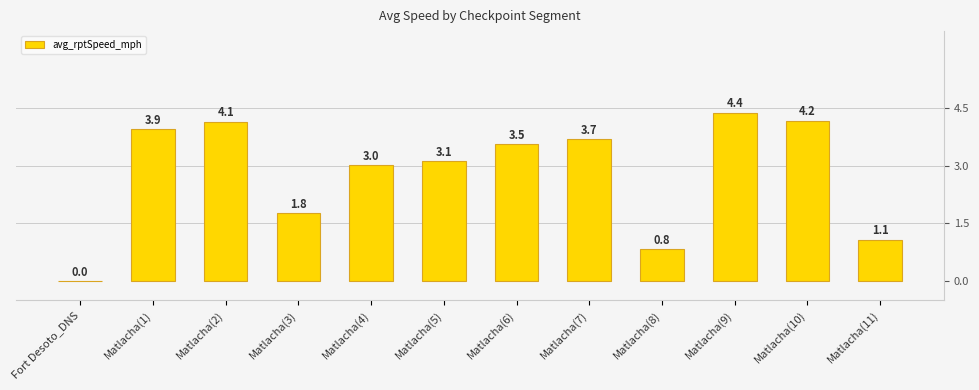

What value does the data have at Matlacha(6)?

3.5